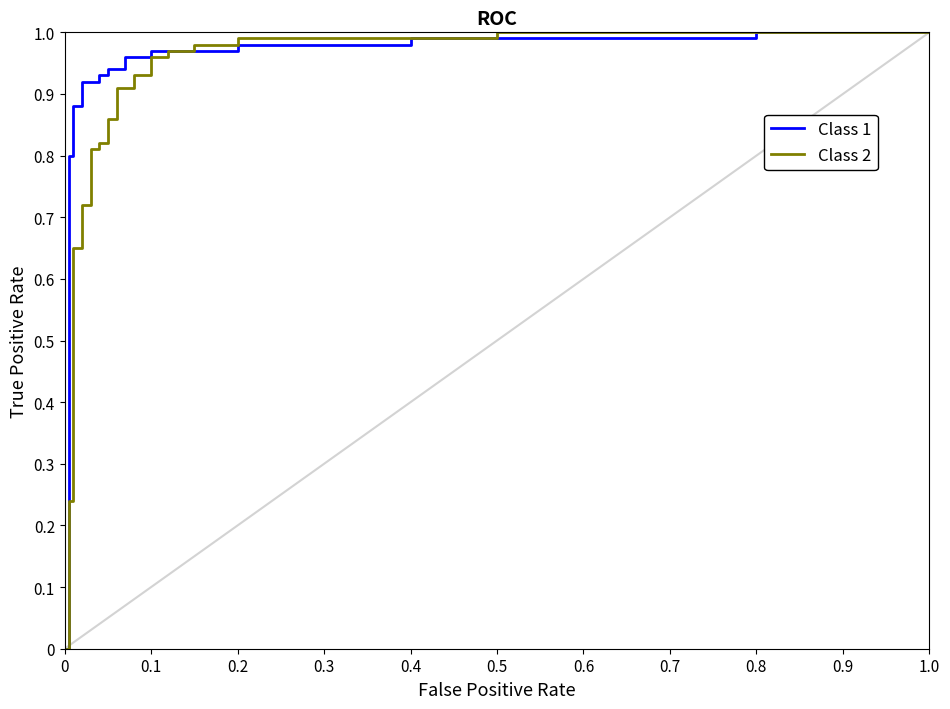

List the series in order of their overall mean, lowest first.

Class 2, Class 1